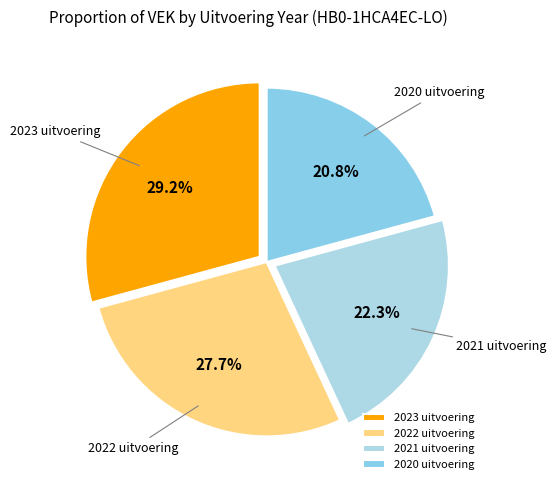

What percentage is the 2021 uitvoering slice, to the nearest percent?

22%